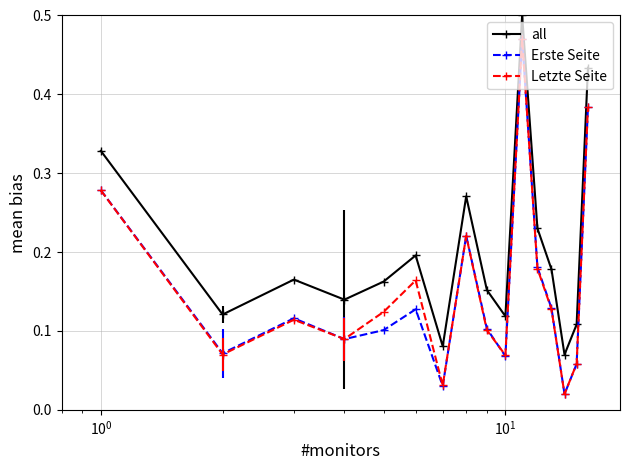

True or false: all and Erste Seite cross at least once.

False